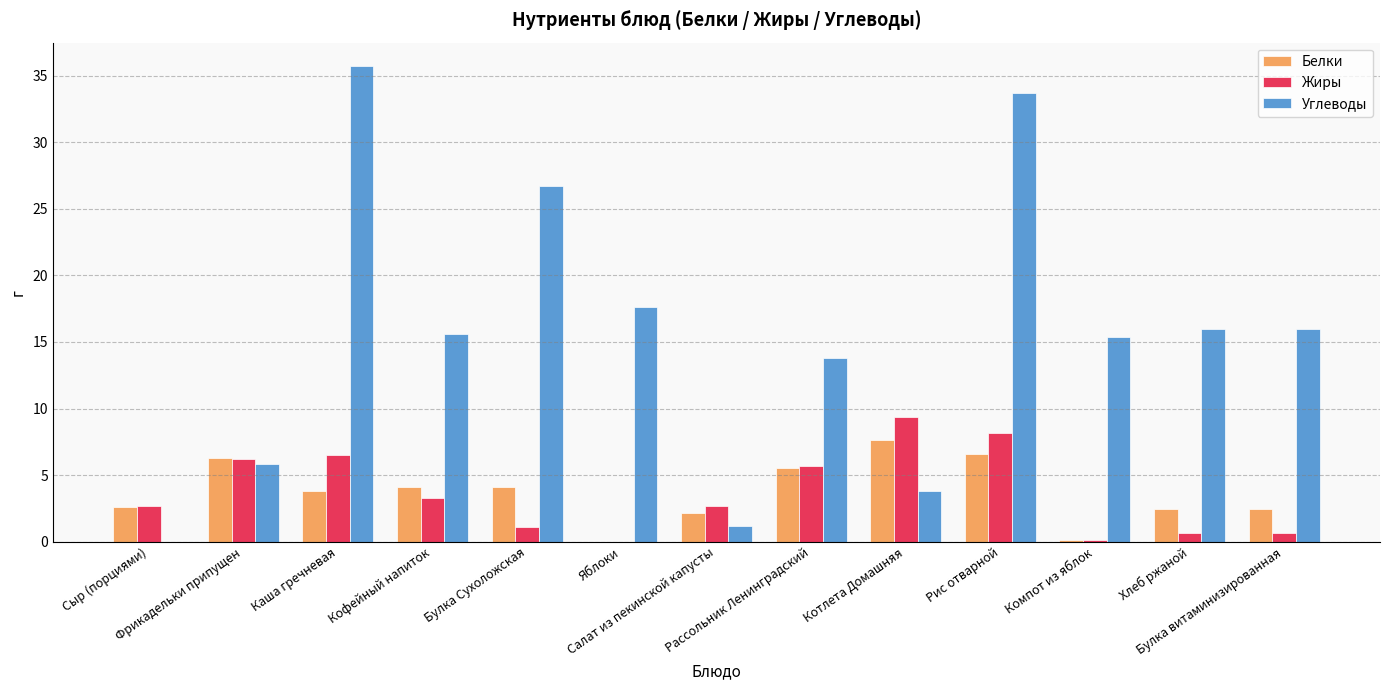

What is the greatest value displayed?

35.7